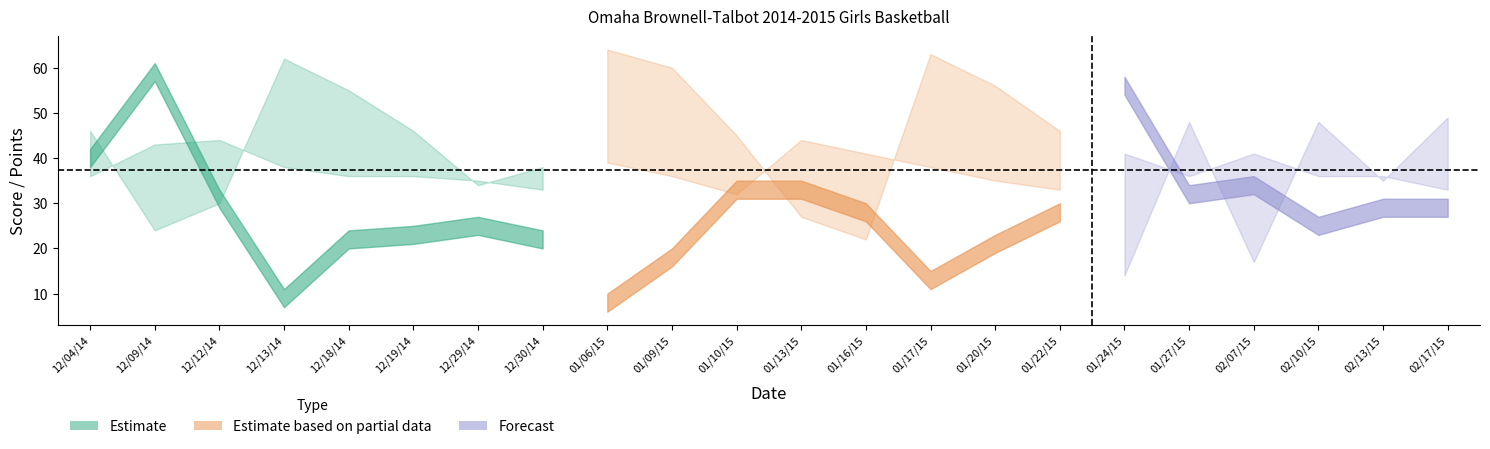

What is the label of the 9th point from the right?

01/17/15